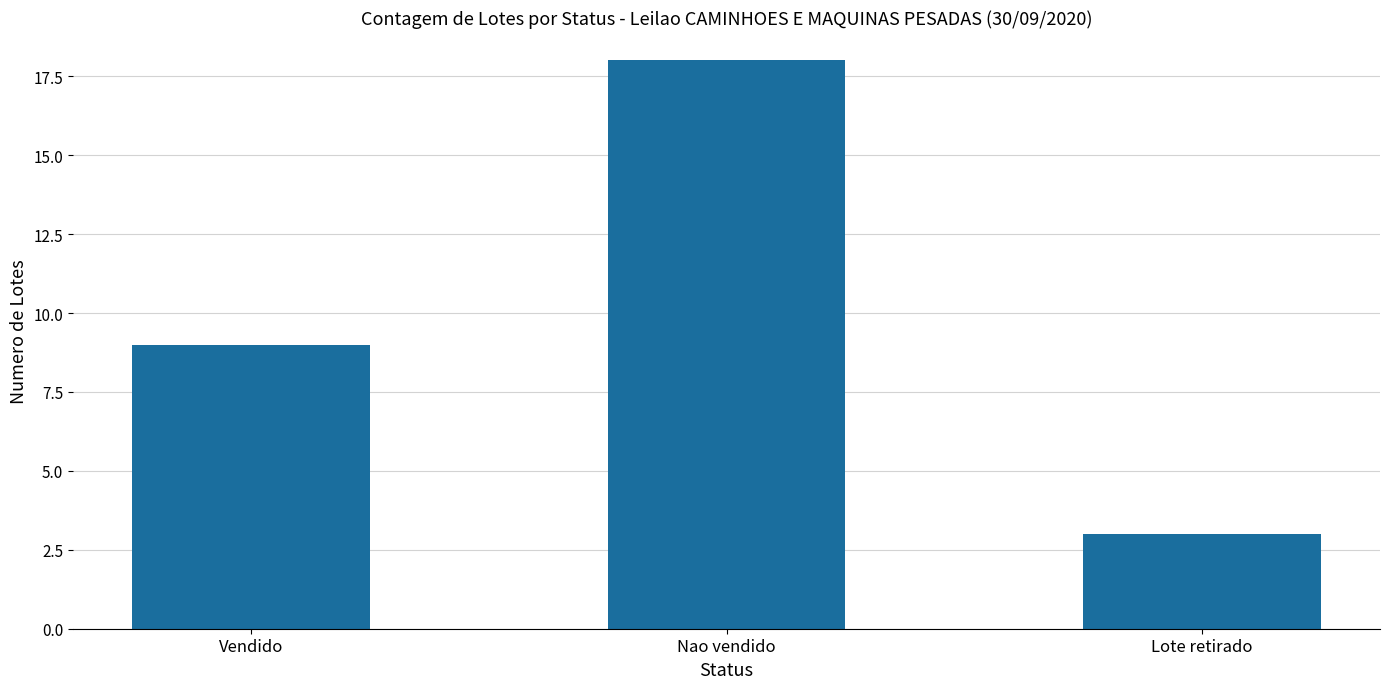

The chart shows a value of 3 at Lote retirado. True or false?

True